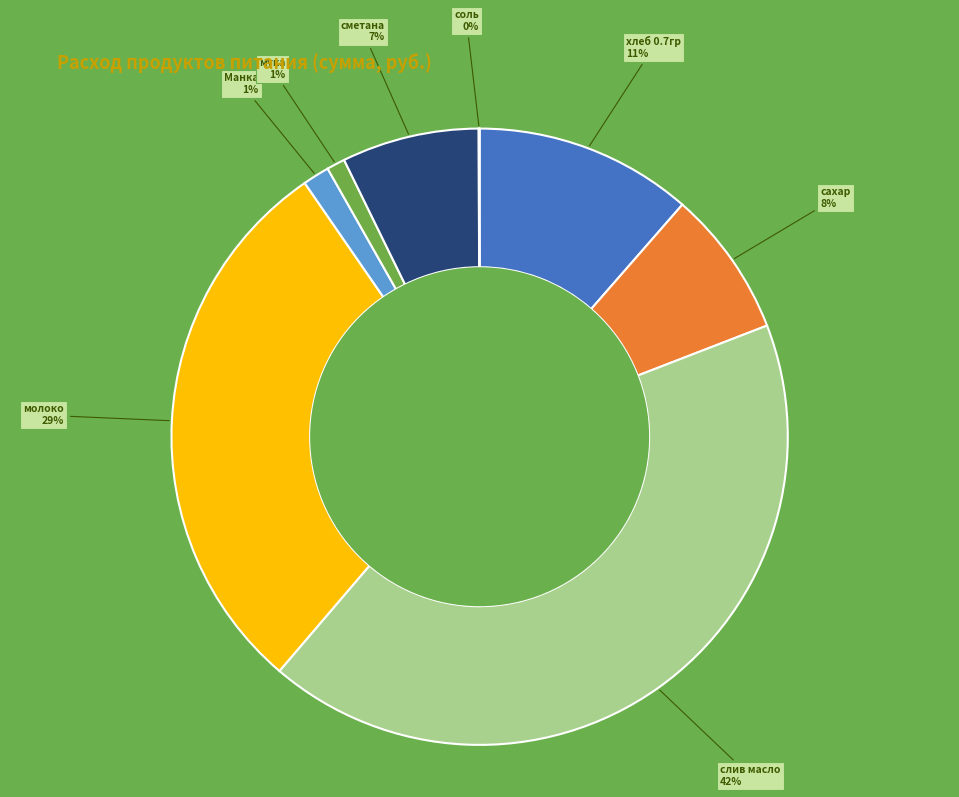

Does any single category account for the majority?

No